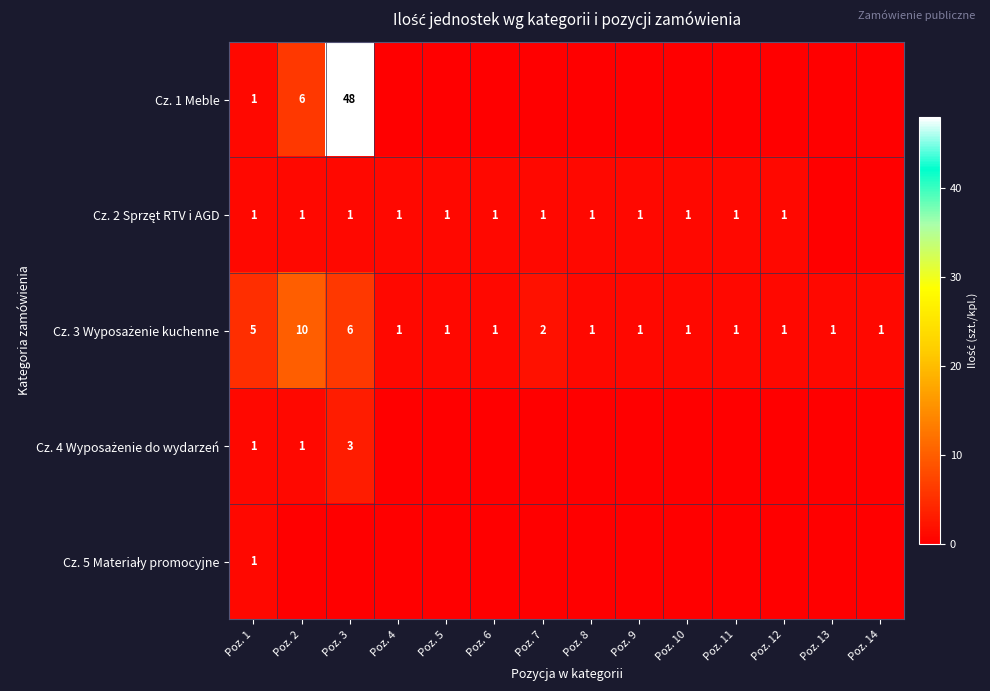

What is the total value across all series at Poz. 1?

9